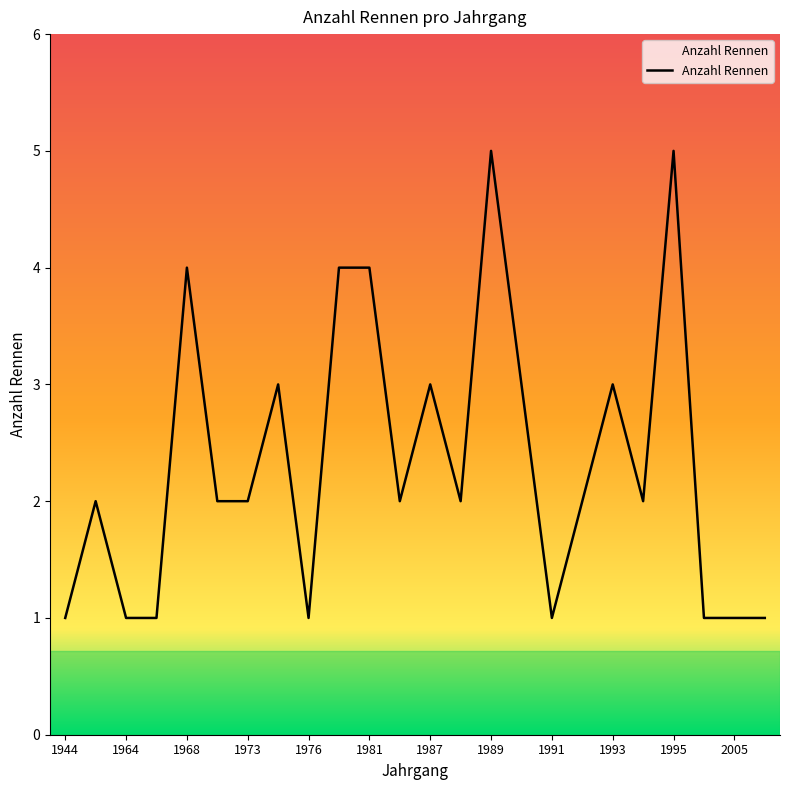

What is the value of the 6th point from the left?

2